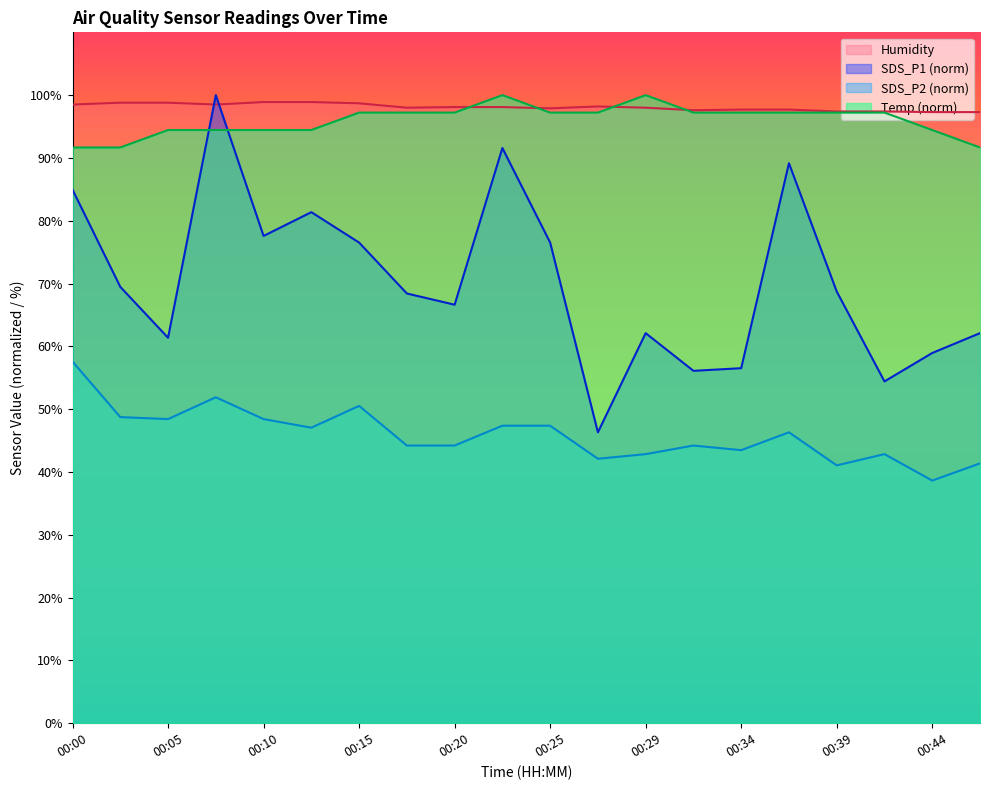

What is the minimum value for SDS_P2?

38.6